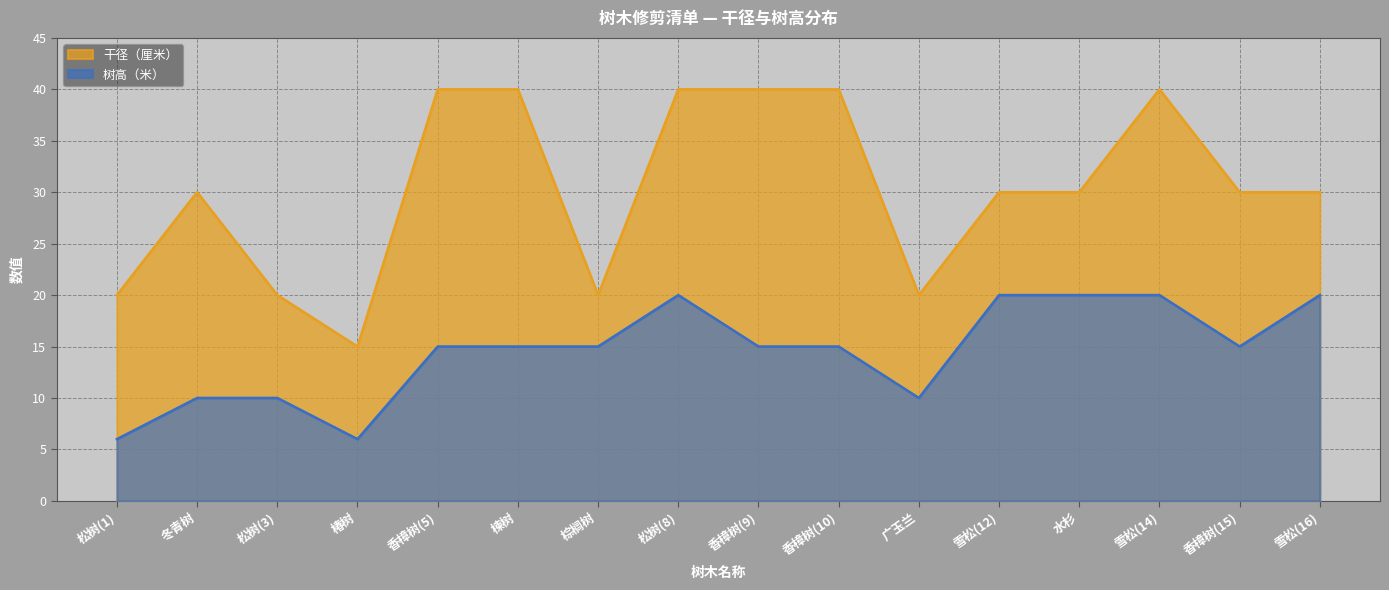

True or false: 干径（厘米） and 树高（米） intersect in this chart.

False